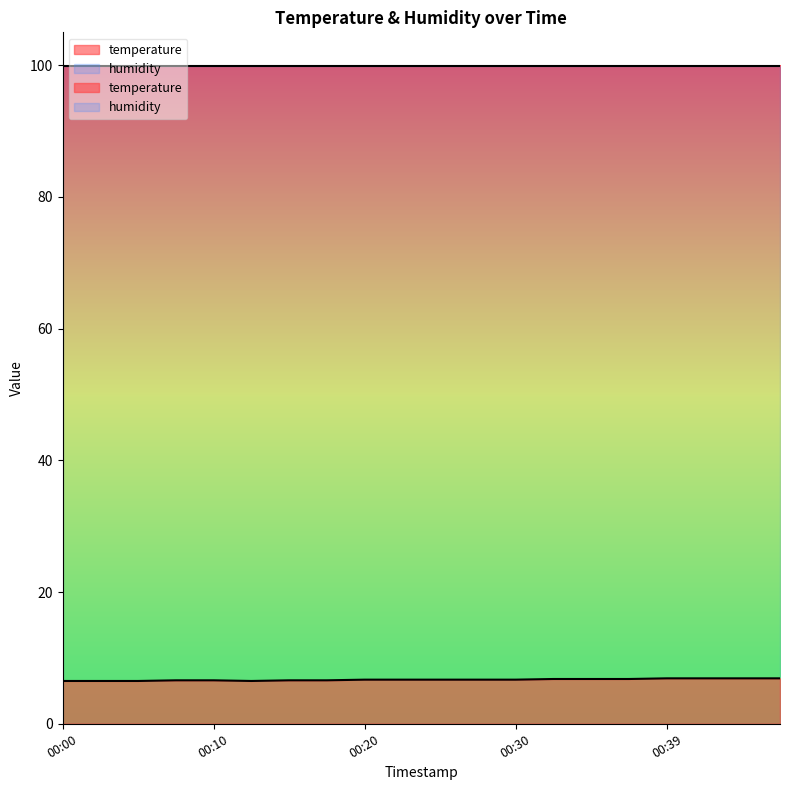

True or false: the data shows 6.7 at 00:22.

True